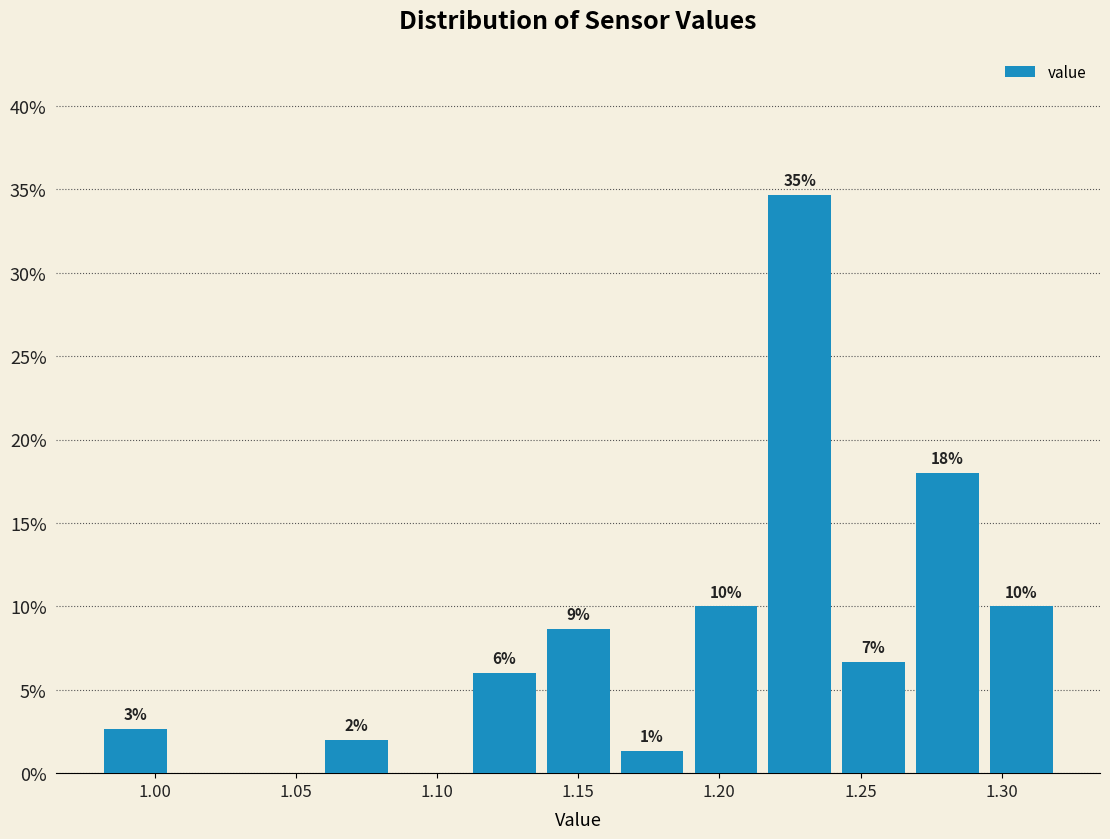

Which range on the x-axis has the tallest bar?

1.215 to 1.240